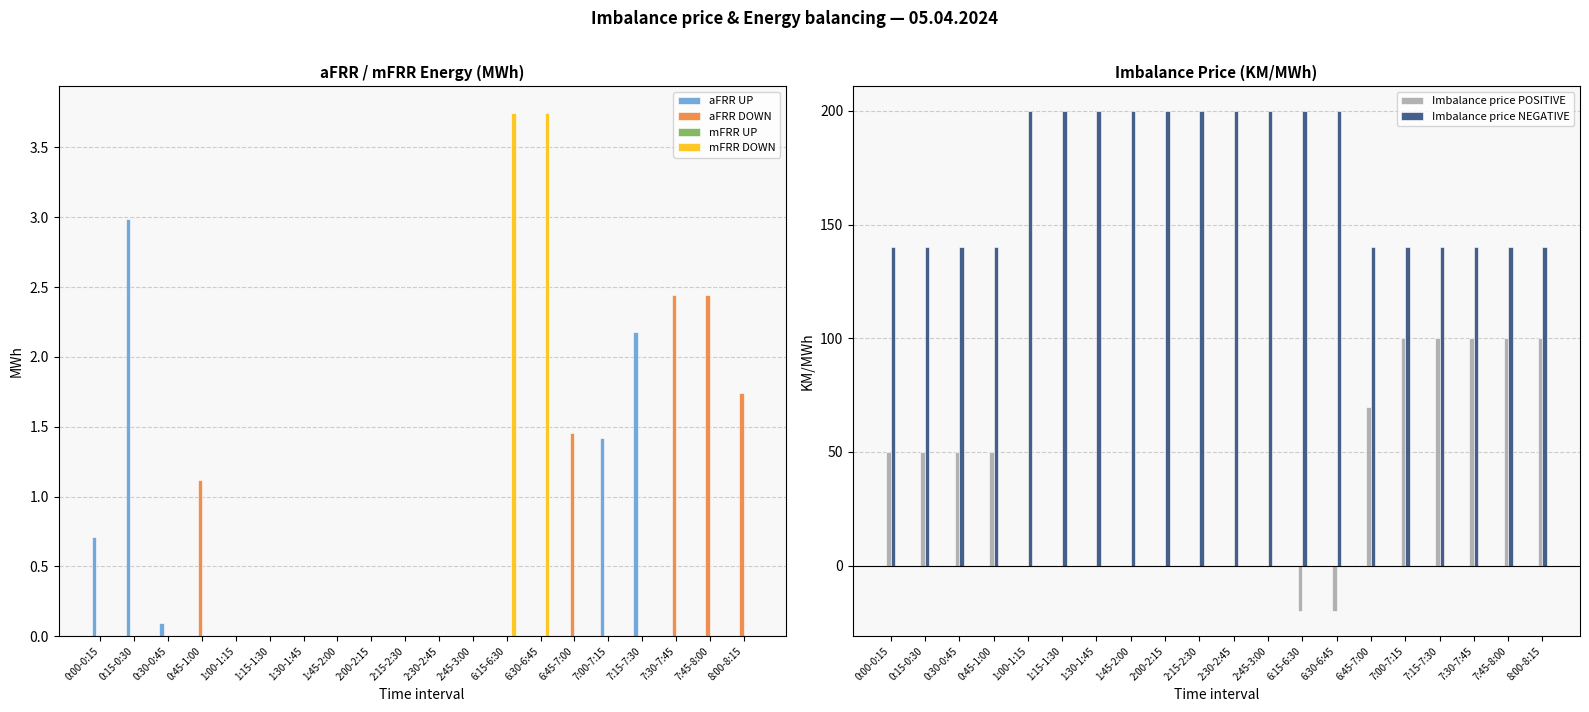

The value of aFRR UP at 1:15-1:30 is 0.0. True or false?

True